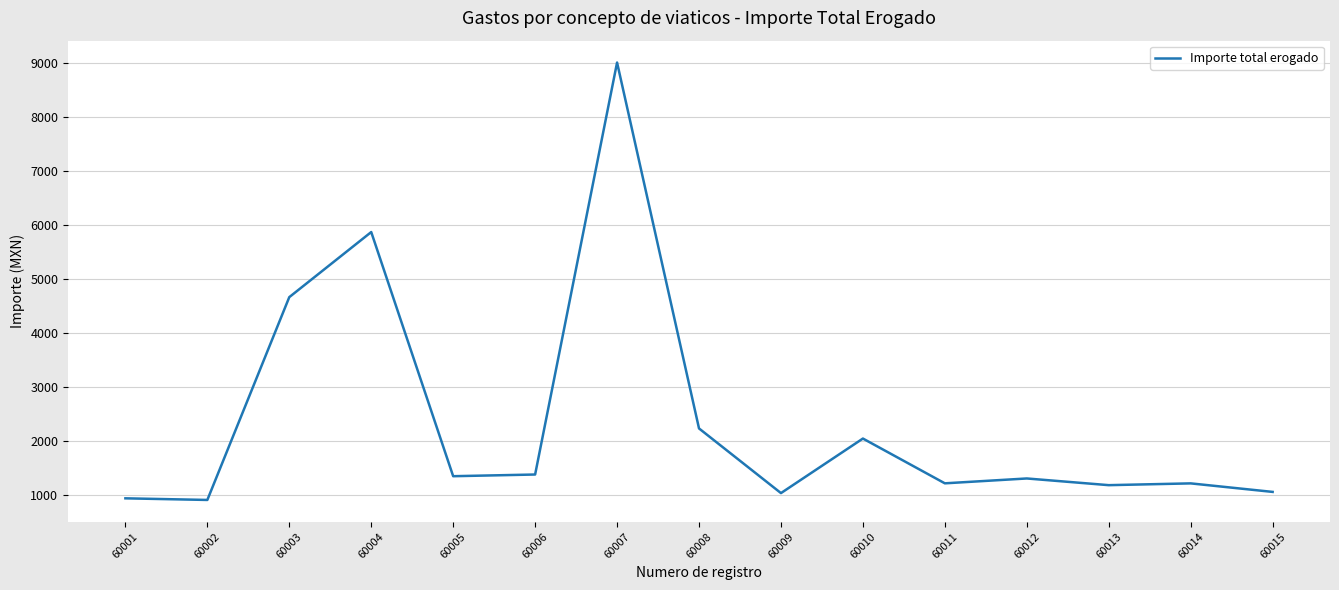

Which label corresponds to the largest value in the chart?

60007